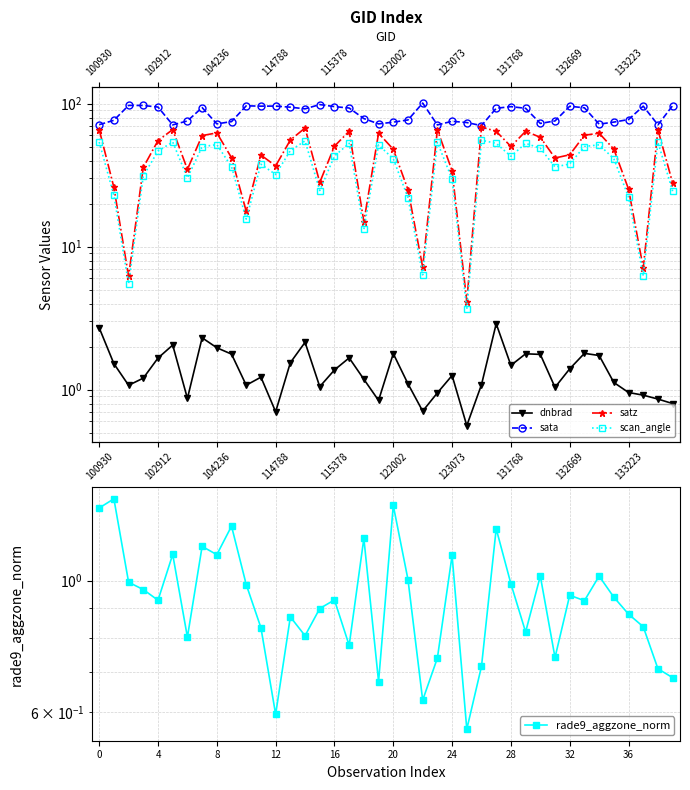

Is the value of satz at 36 greater than the value of dnbrad at 123073?

Yes